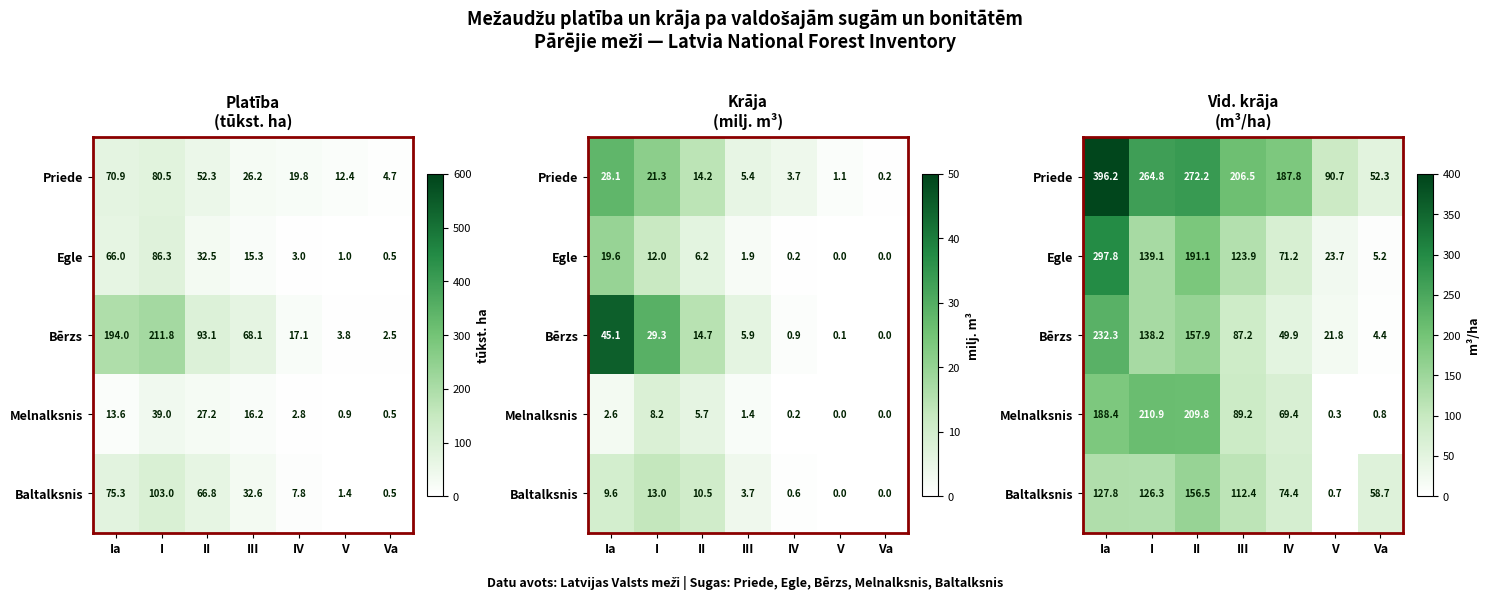

What is the average value of the Egle series?

121.7